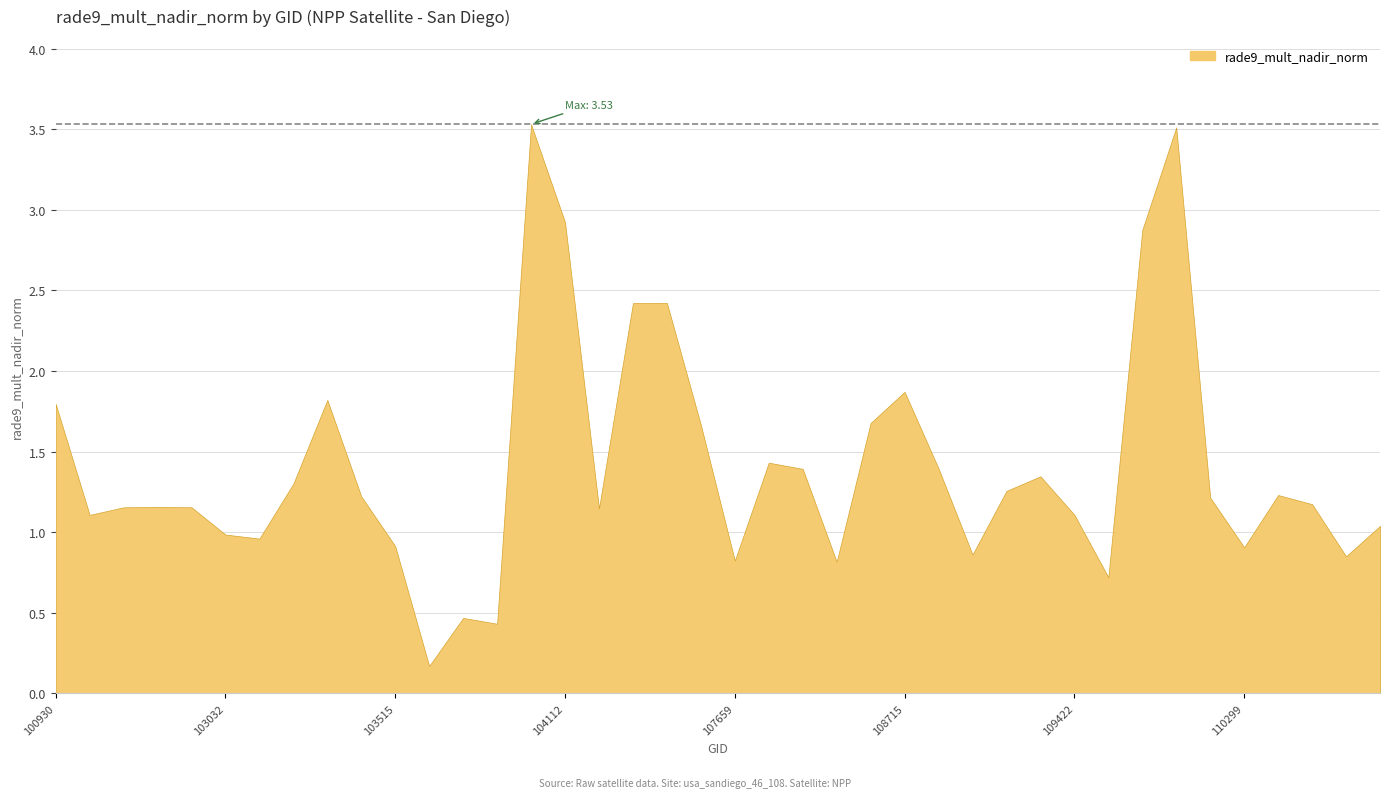

What is the greatest value displayed?

3.5